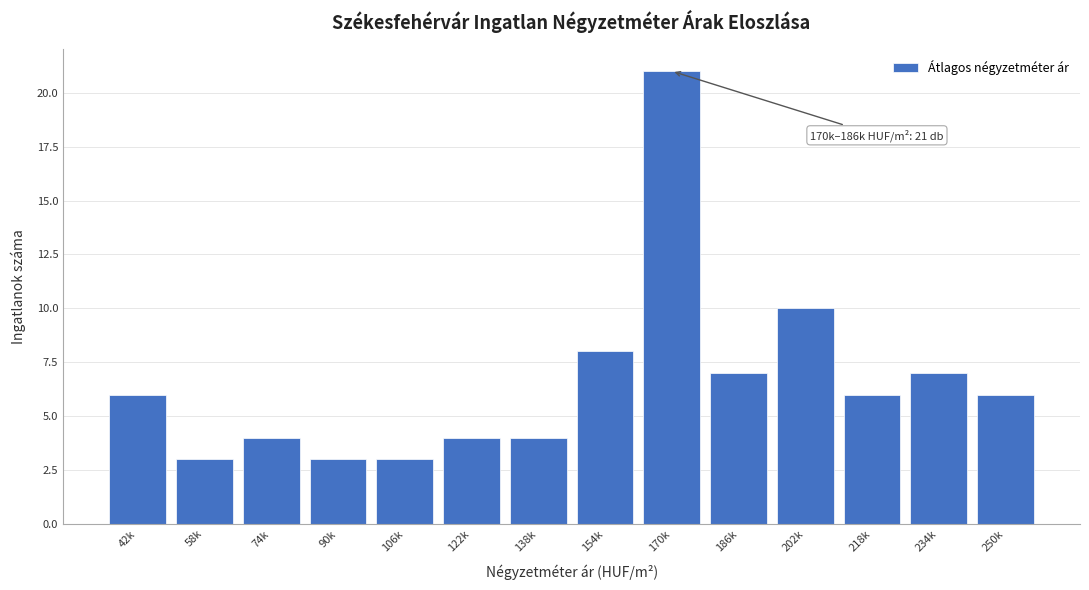

Reading right to left, transcribe all the data shown in this chart.

6	7	6	10	7	21	8	4	4	3	3	4	3	6